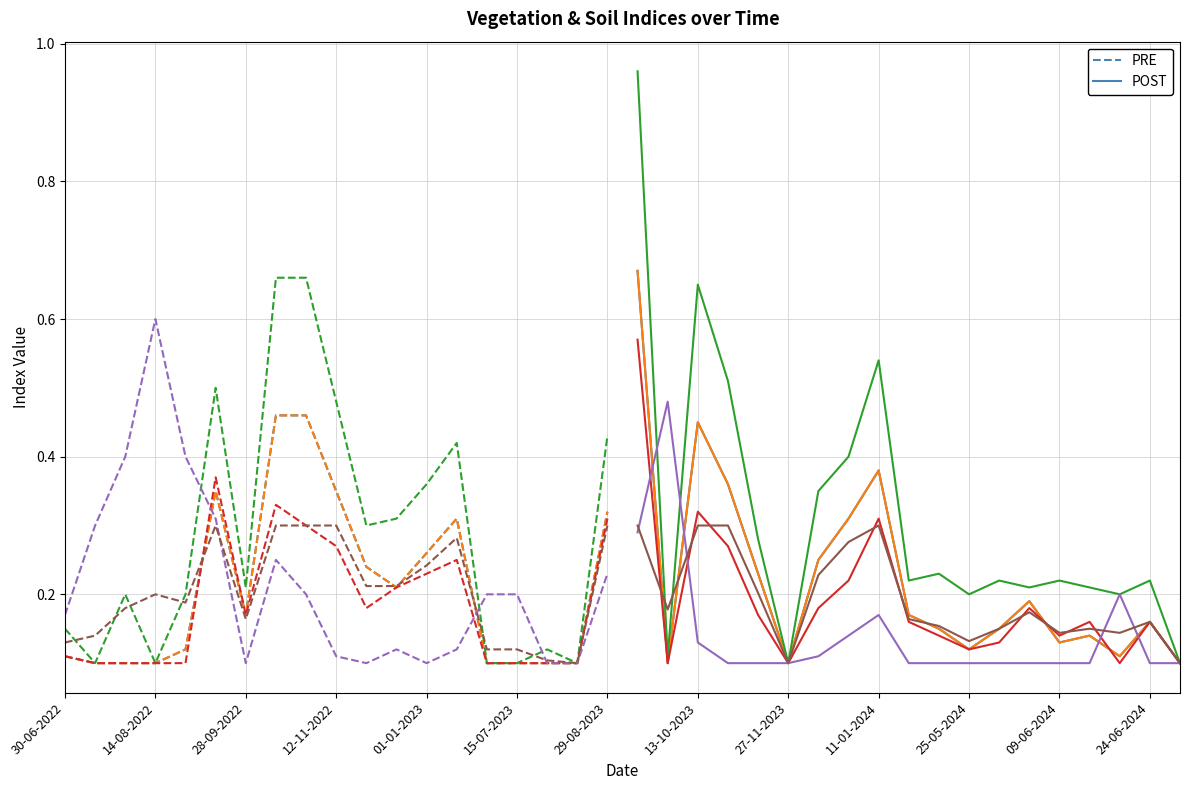

How many lines are shown in the chart?

6